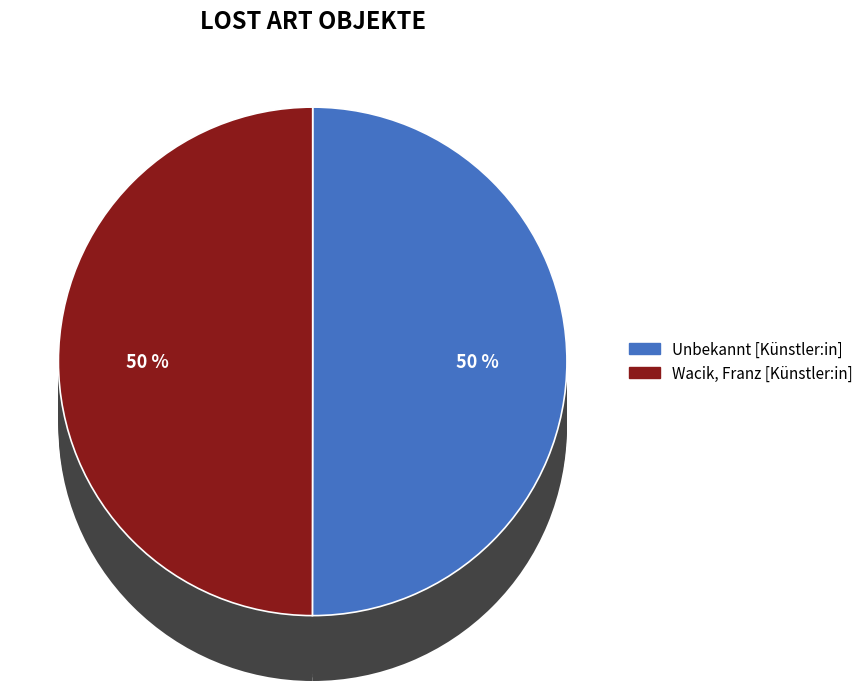

Which category accounts for the majority?

Unbekannt [Künstler:in]